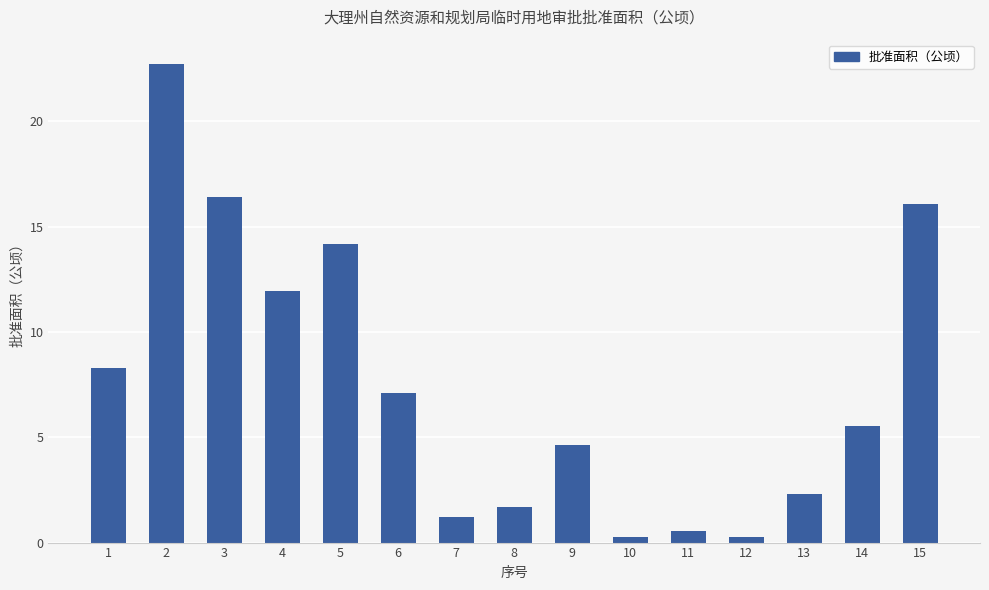

Approximately how many times larger is the value at 15 compared to 7?

13.1